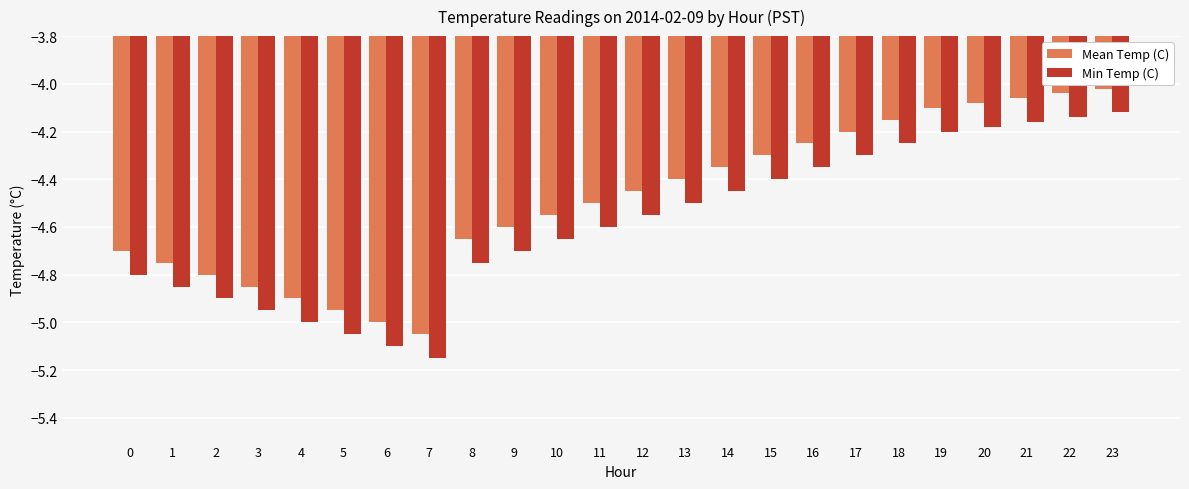

What is the difference between the maximum and second lowest values in the Min Temp (C) series?

1.0